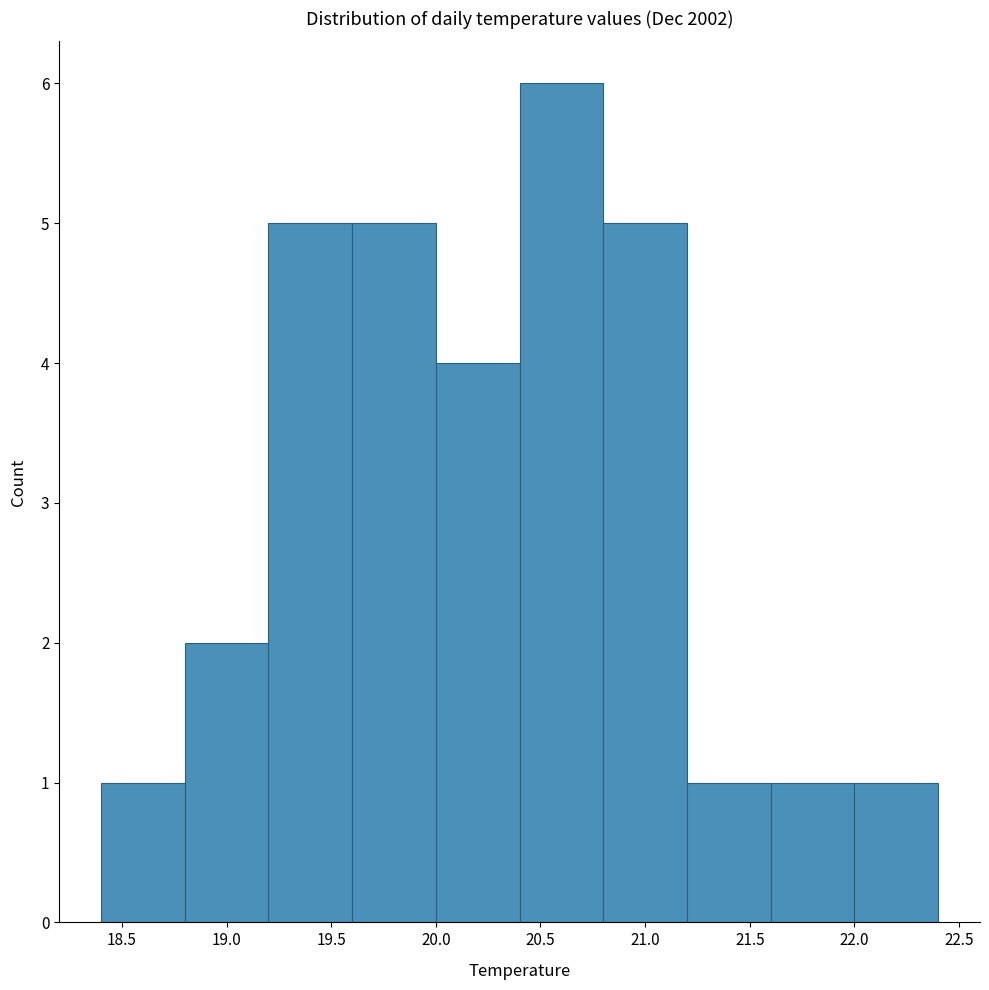

Reading left to right, list every bar in this chart as the range it spans on the x-axis followed by its height. The values are not printed on the chart, so give them approximately, as read against the axis.

18.4 to 18.8: 1
18.8 to 19.2: 2
19.2 to 19.6: 5
19.6 to 20.0: 5
20.0 to 20.4: 4
20.4 to 20.8: 6
20.8 to 21.2: 5
21.2 to 21.6: 1
21.6 to 22.0: 1
22.0 to 22.4: 1